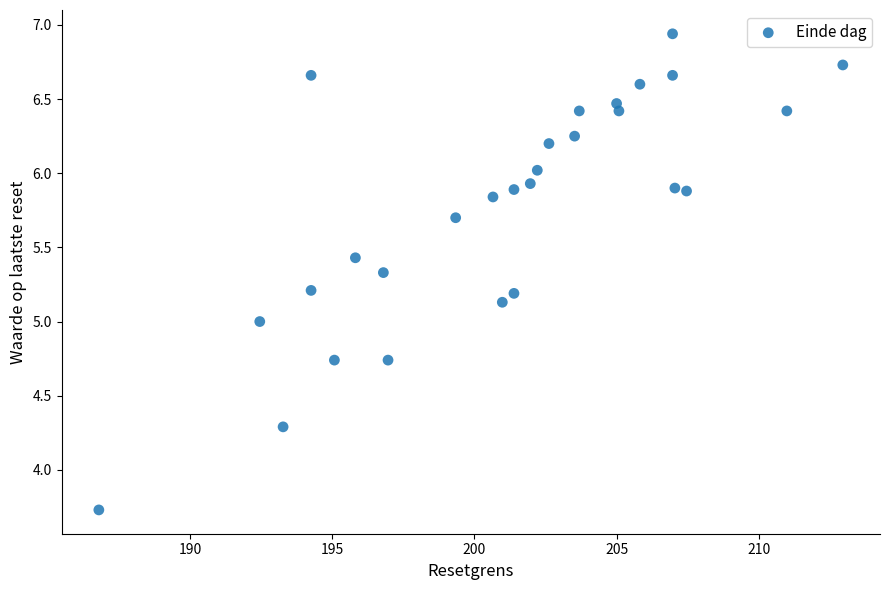

What is the range of Y values (max minus min)?

3.2